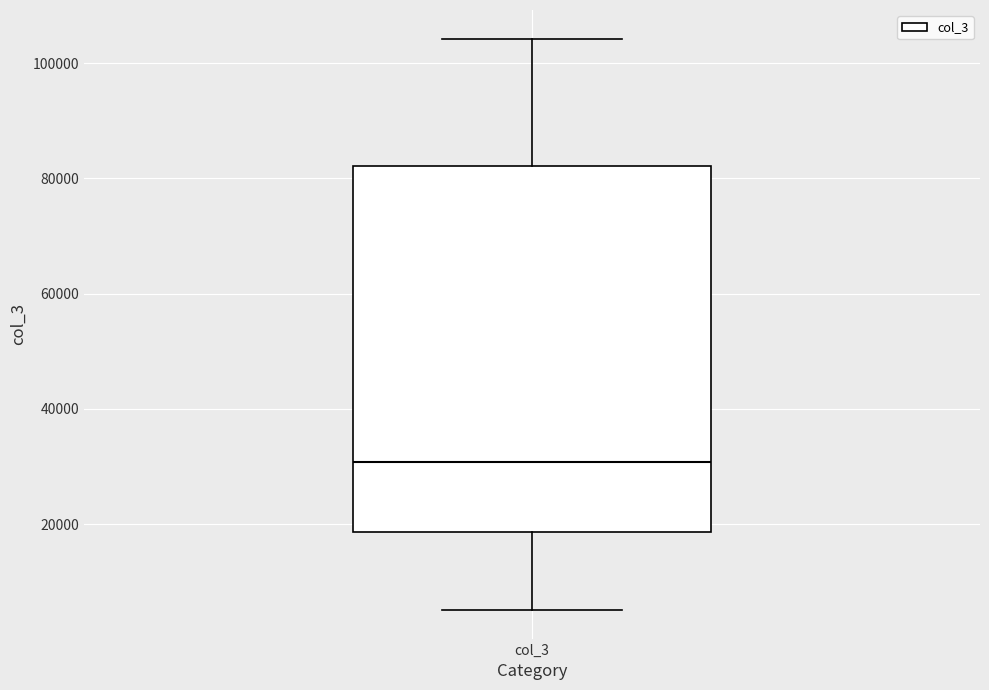

Where is the upper edge of the box for col_3 on the y-axis? The values are not printed on the chart, so give them approximately, as read against the axis.

82000